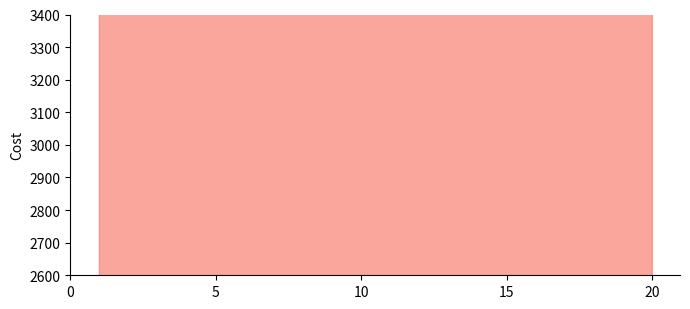

What is the change in value from 5 to 9?

+28206